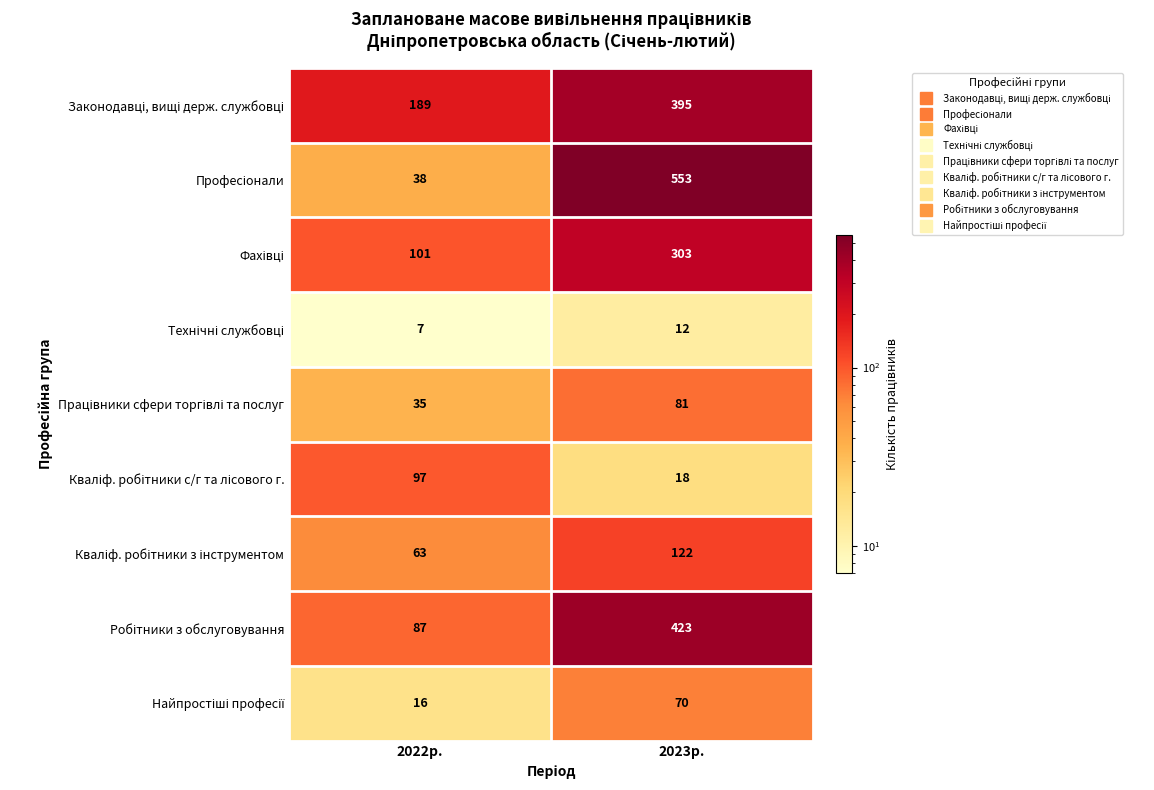

Which label corresponds to the largest value in the chart?

2023р.